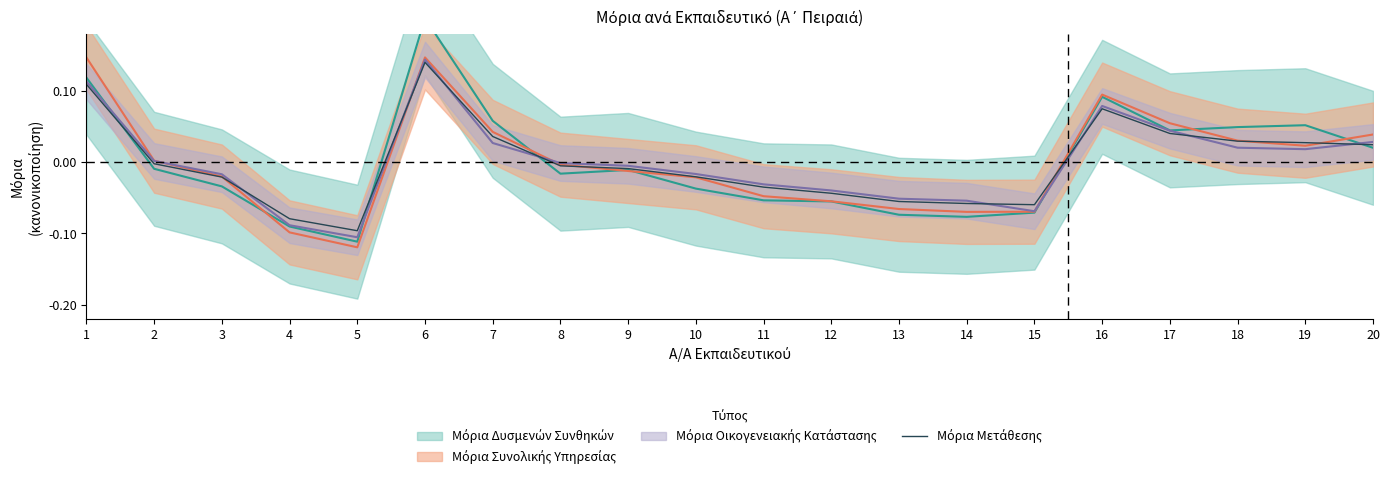

Where does the data first go above 0?

1